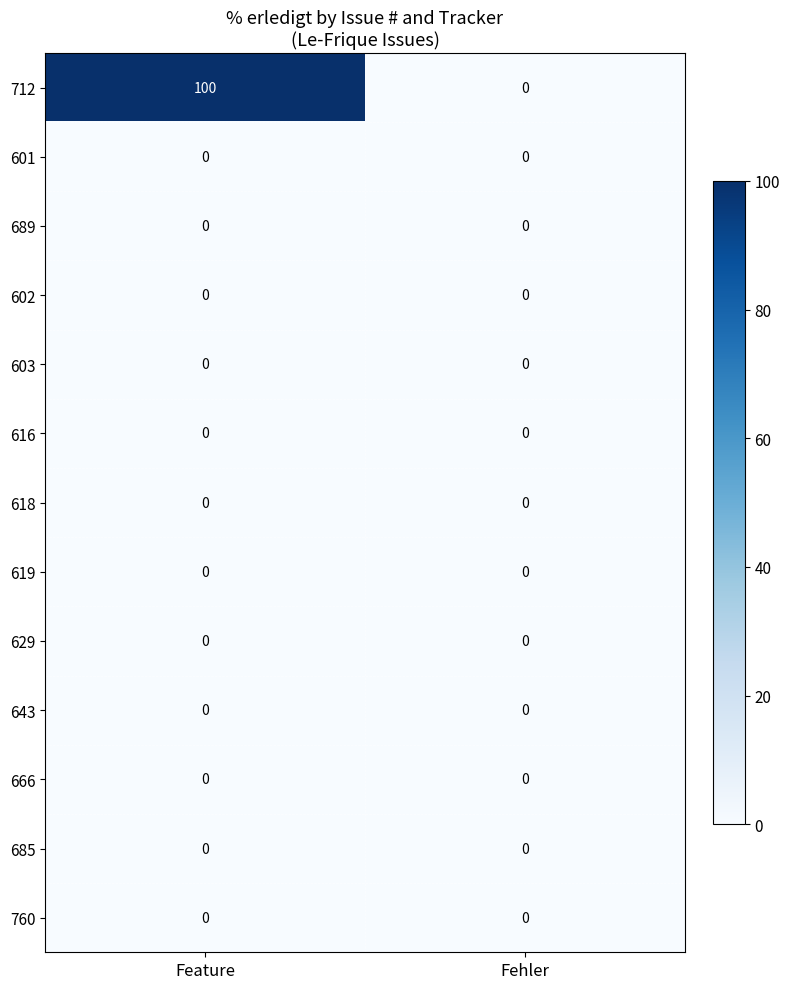

Which category has the highest value across all series?

Feature